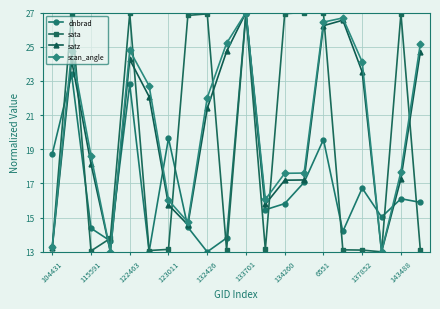

What is the average value of the dnbrad series?

17.0